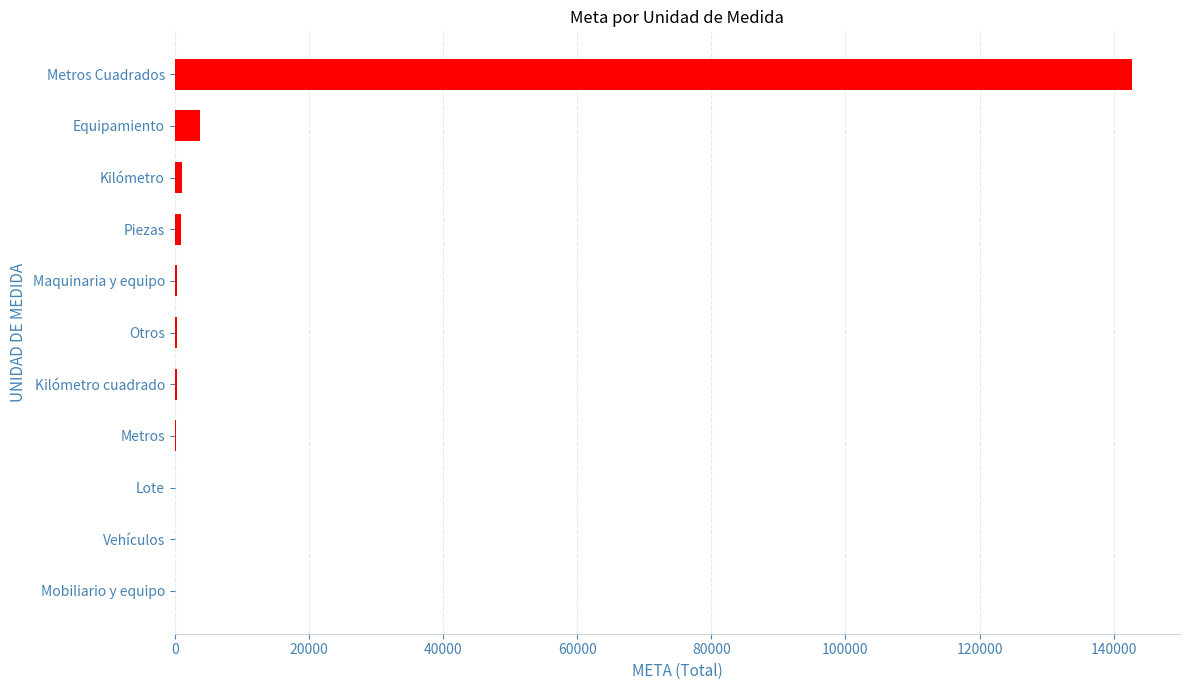

What is the maximum value shown in the chart?

142736